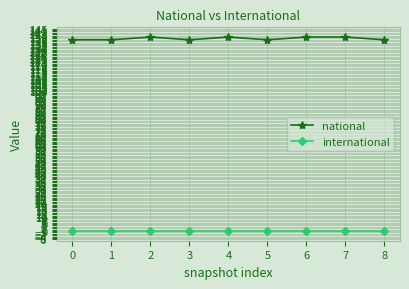

Reading left to right, transcribe all the data shown in this chart.

national: 0=137	1=137	2=139	3=137	4=139	5=137	6=139	7=139	8=137
international: 0=0	1=0	2=0	3=0	4=0	5=0	6=0	7=0	8=0